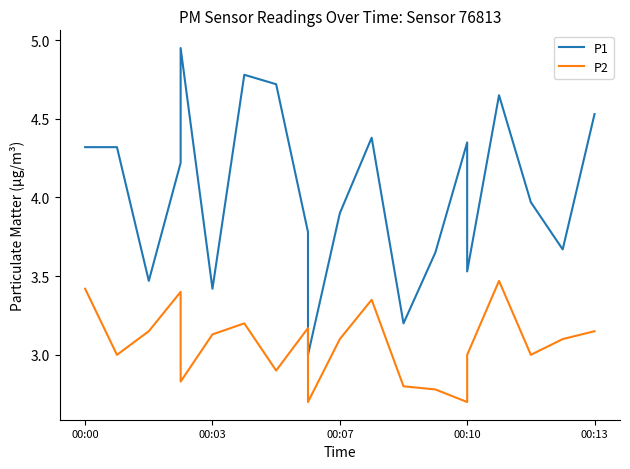

Is it true that P2 equals 0.9 at 6?

False